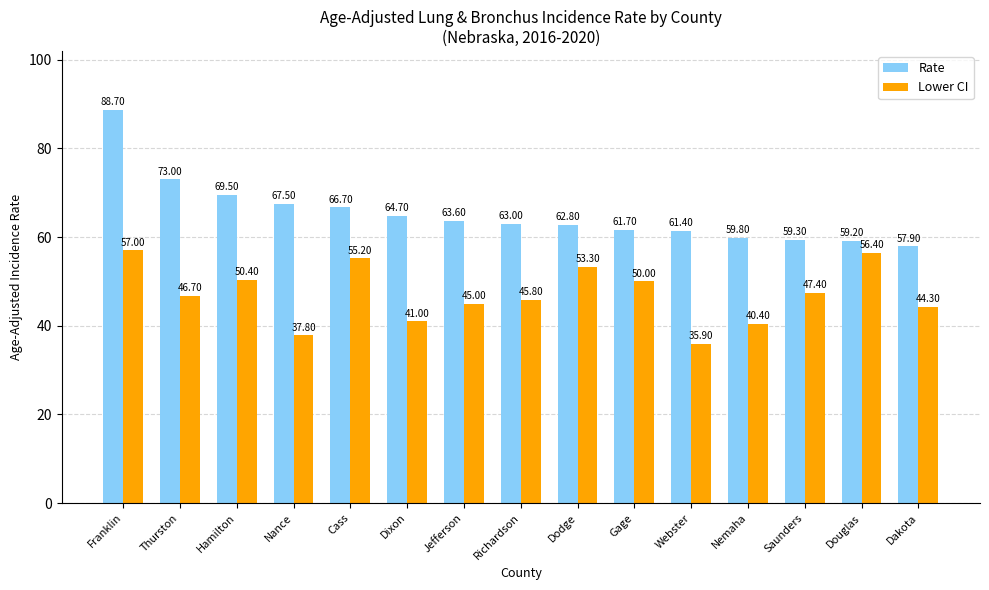

Where is Rate nearest to the value 73?

Thurston